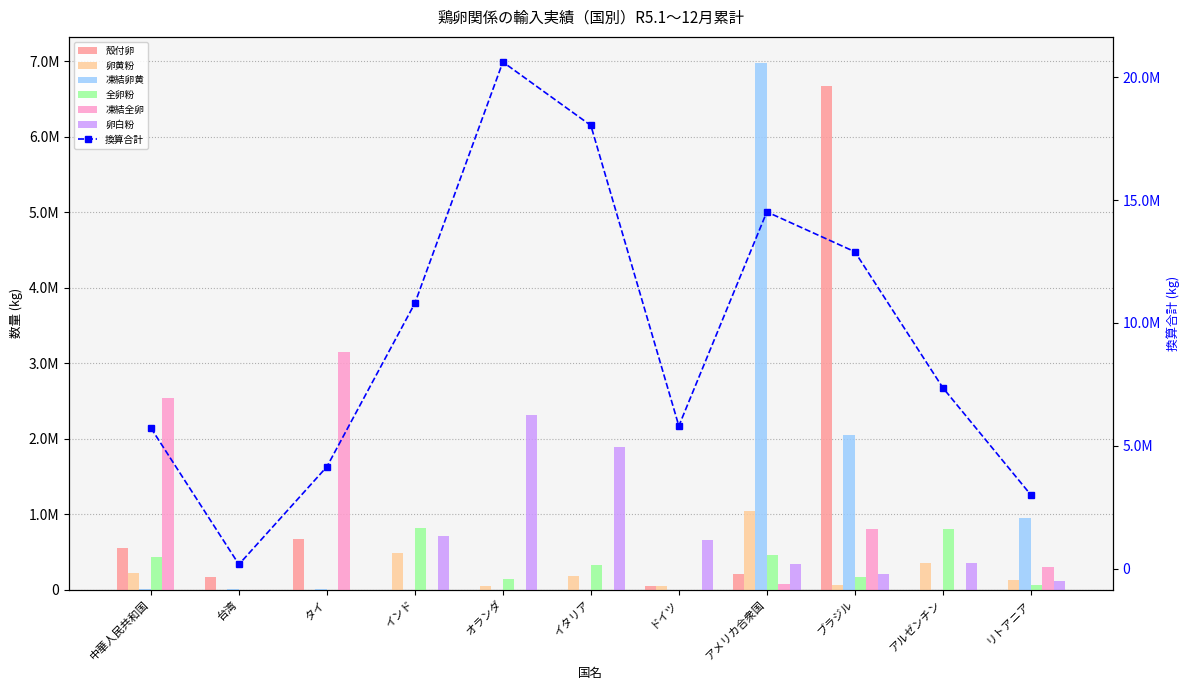

What is the average value of the 殻付卵 series?

755709